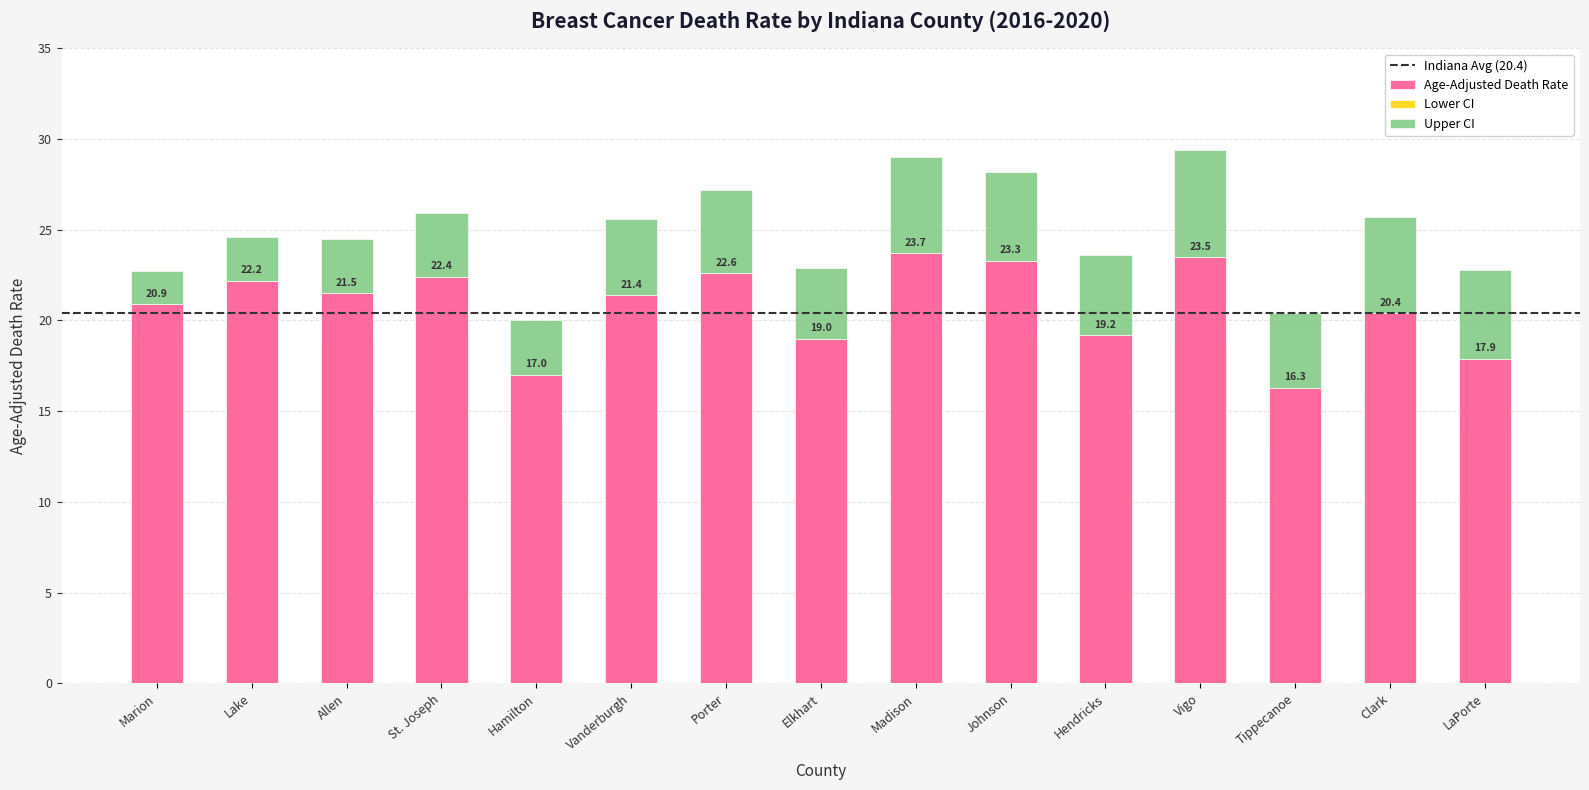

Is it true that Lower CI equals 26.1 at Porter?

False